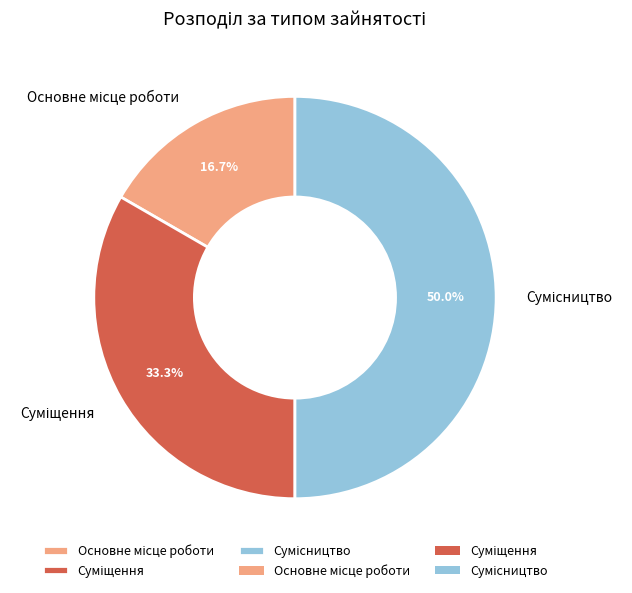

Count the number of slices in the pie.

3